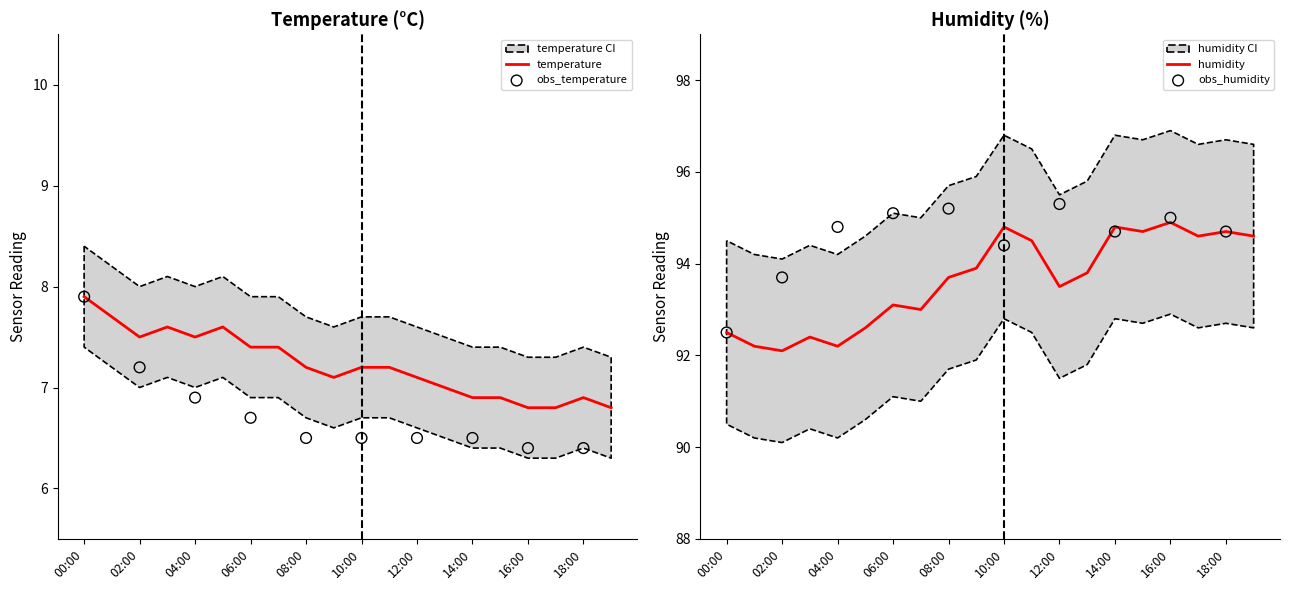

Which series contains the highest Y value?

humidity